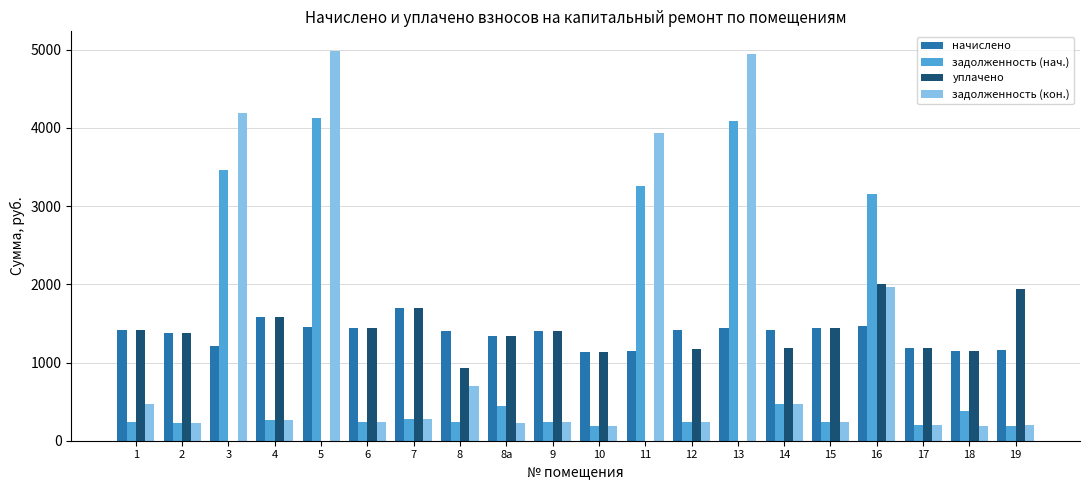

Which series has the widest spread of values?

задолженность (кон.)